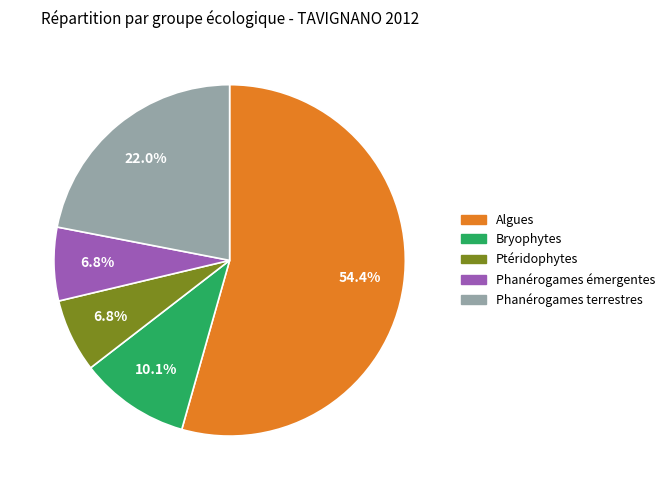

Does any single category account for the majority?

Yes